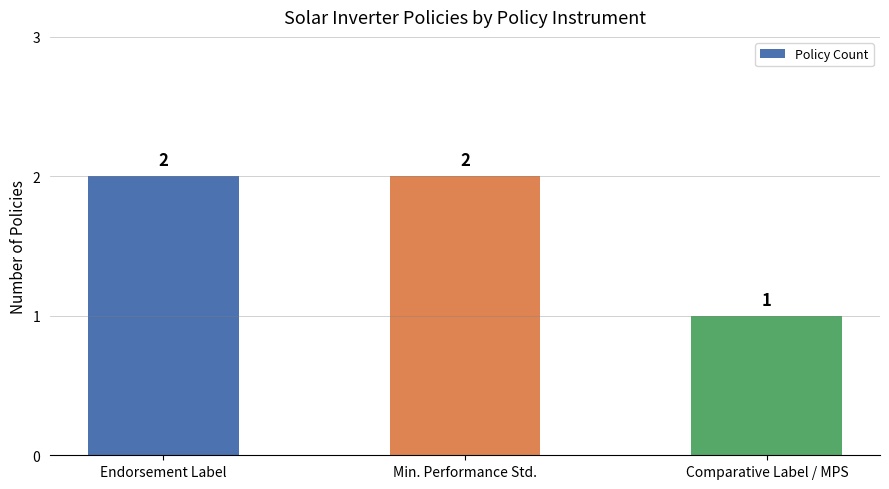

Where is the data nearest to the value 1?

Comparative Label / MPS